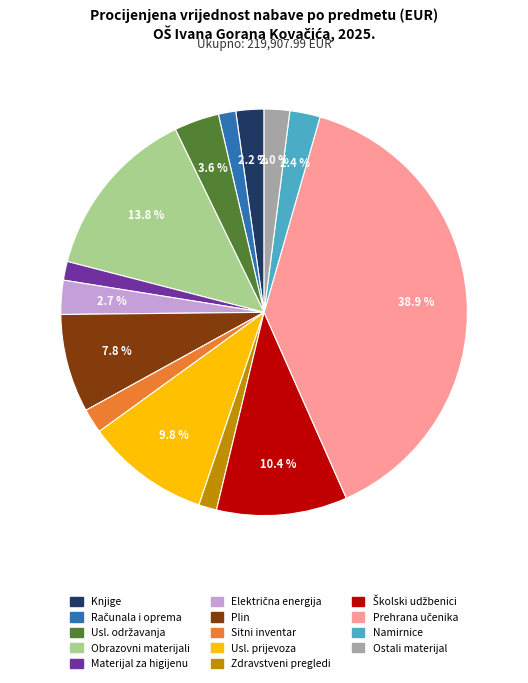

Does any single category account for the majority?

No